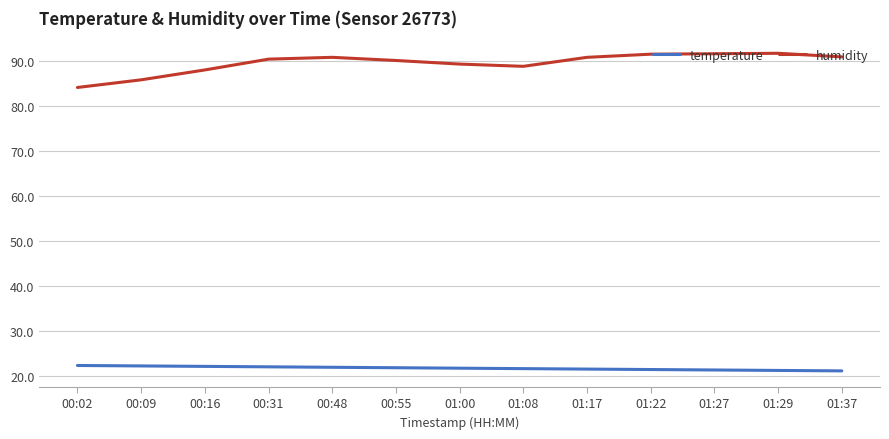

What is the difference between the humidity values at 00:16 and 01:29?

3.7